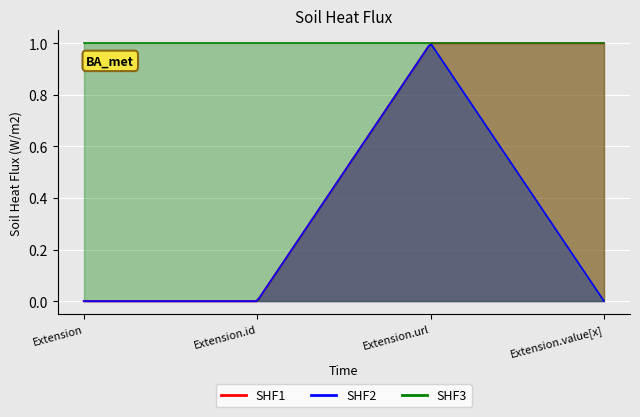

List the series in order of their peak value, highest first.

SHF1, SHF2, SHF3